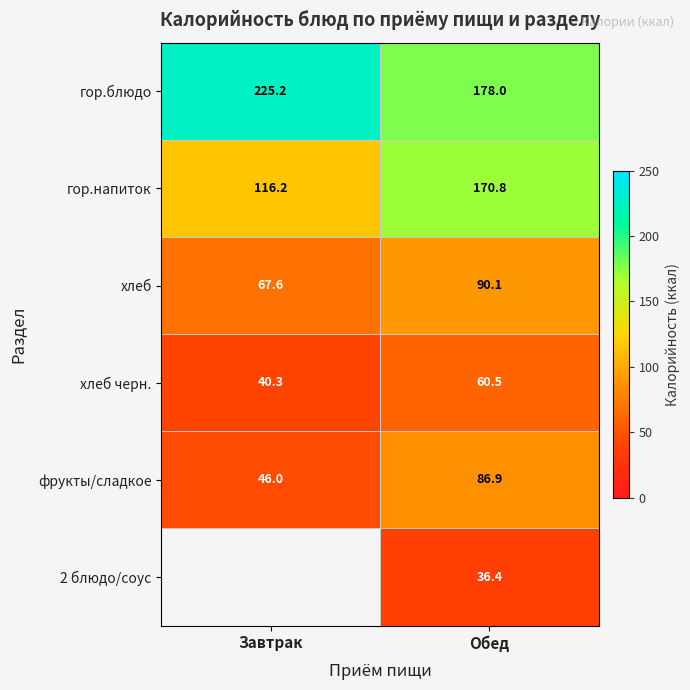

What is the sum of the гор.блюдо values at Завтрак and Обед?

403.2